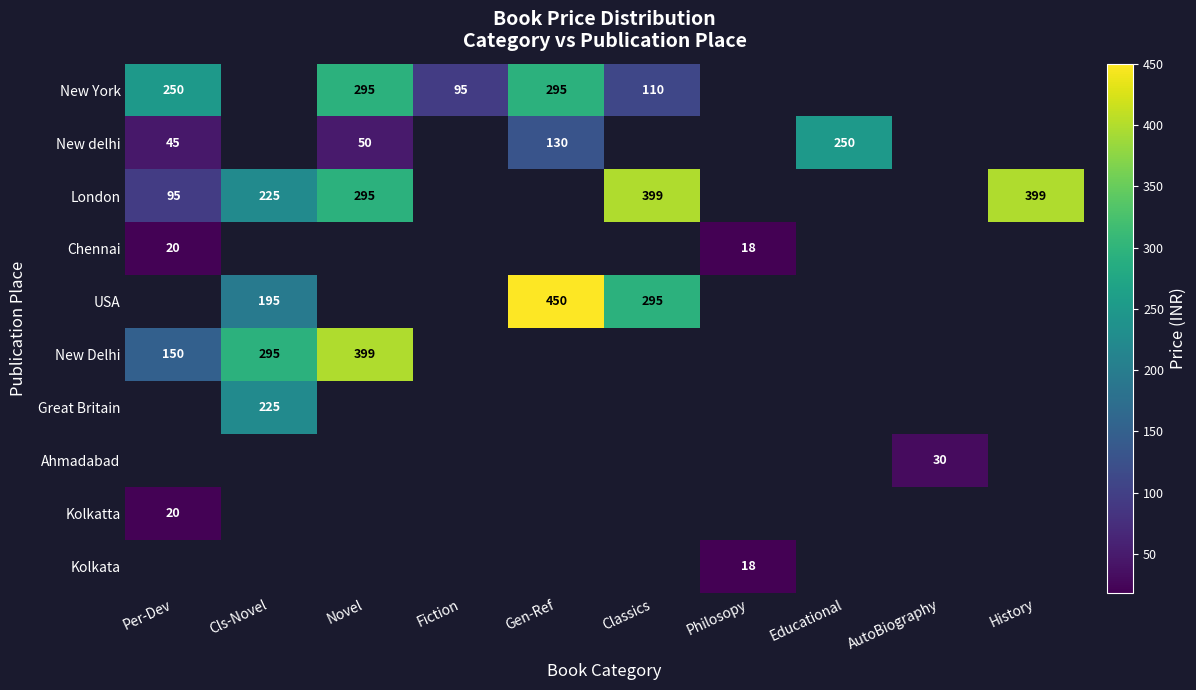

The value of Kolkatta at Per-Dev is 31. True or false?

False